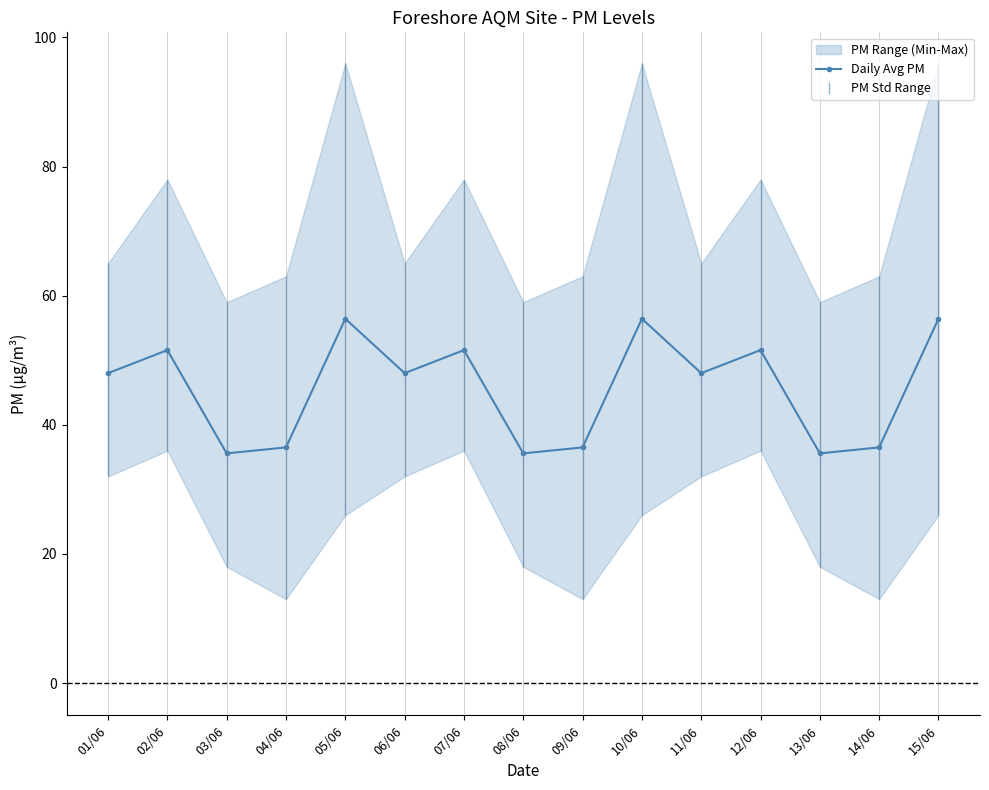

Does the chart display data point markers on the line(s)?

Yes